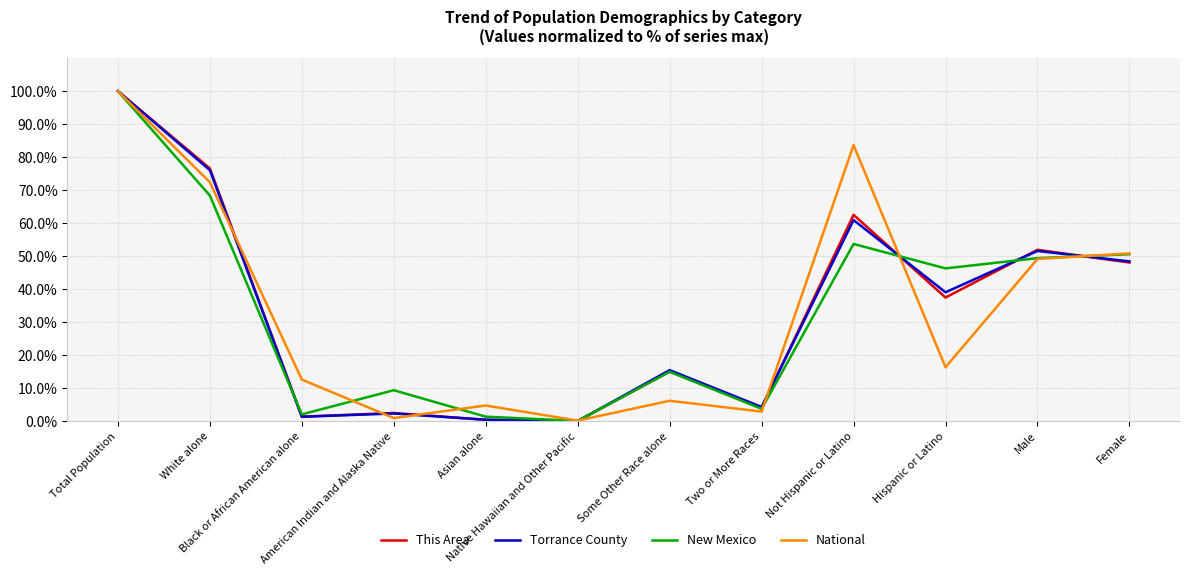

How many lines are shown in the chart?

4